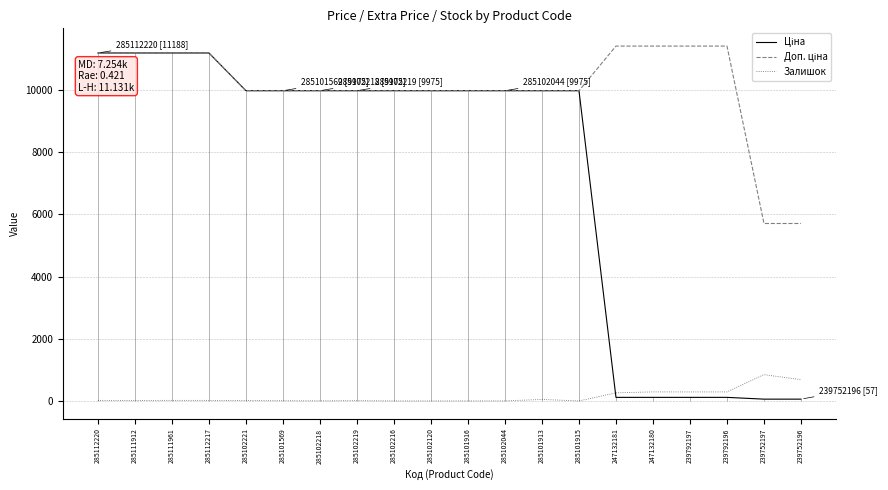

What is the total value across all series at 285112217?

22393.3